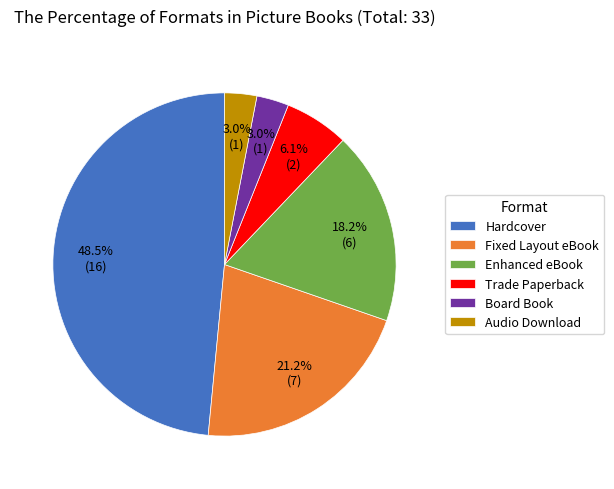

Is there a majority slice in this chart?

No